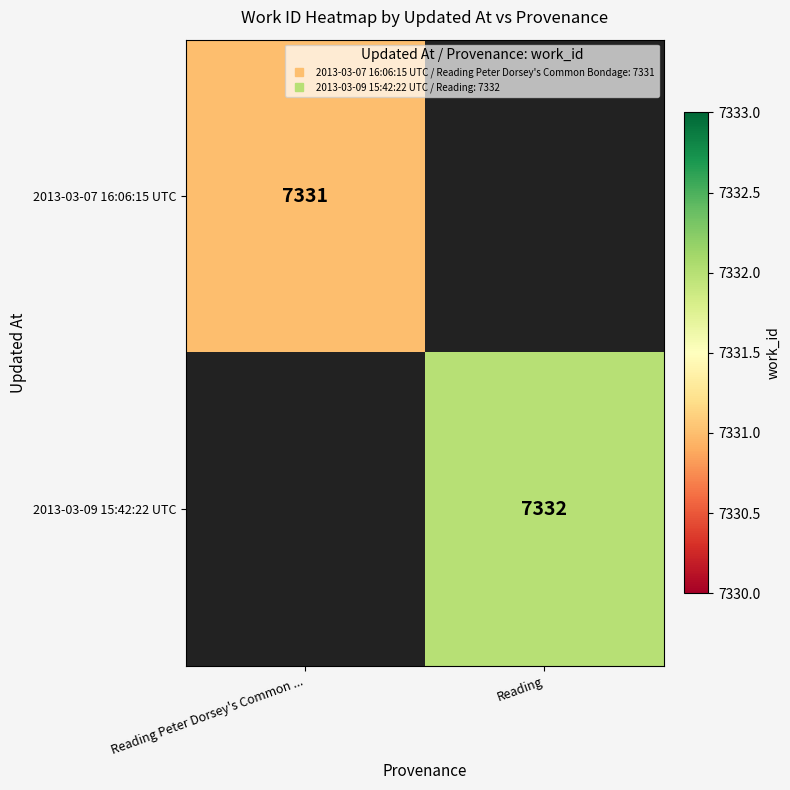

At which label is 2013-03-07 16:06:15 UTC closest to 7331?

Reading Peter Dorsey's Common ...